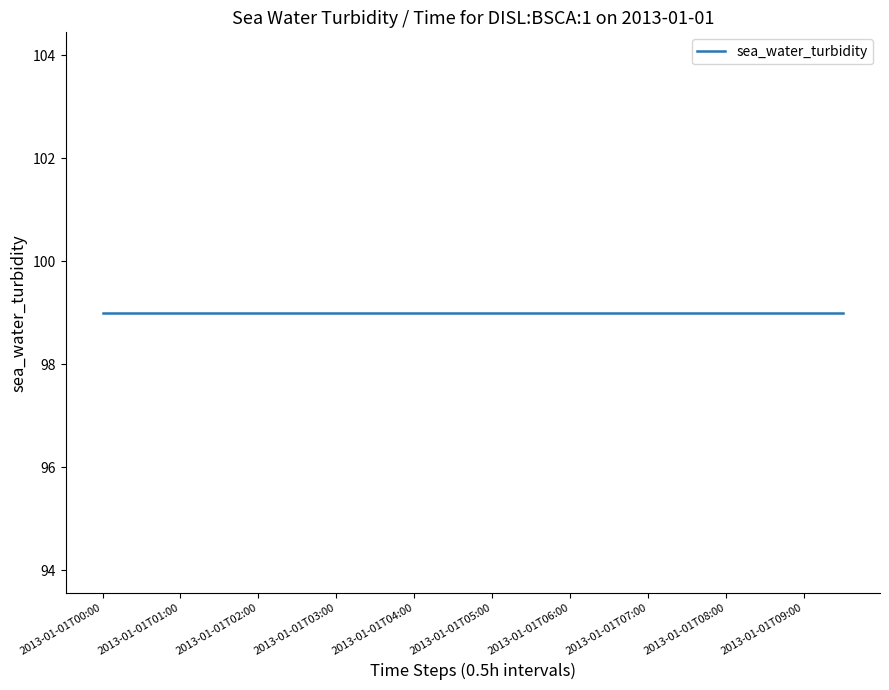

True or false: latitude and sea_water_turbidity cross at least once.

False